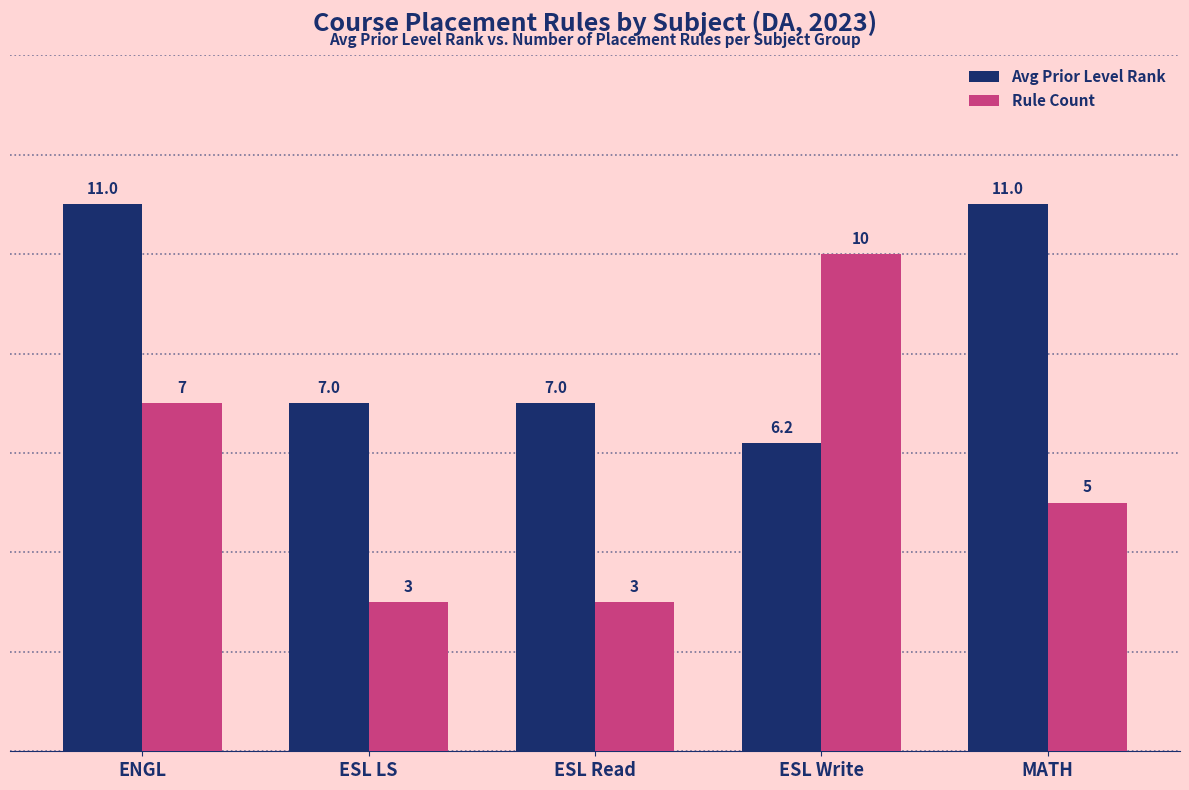

What is the sum of the Avg Prior Level Rank values at MATH and ESL LS?

18.0